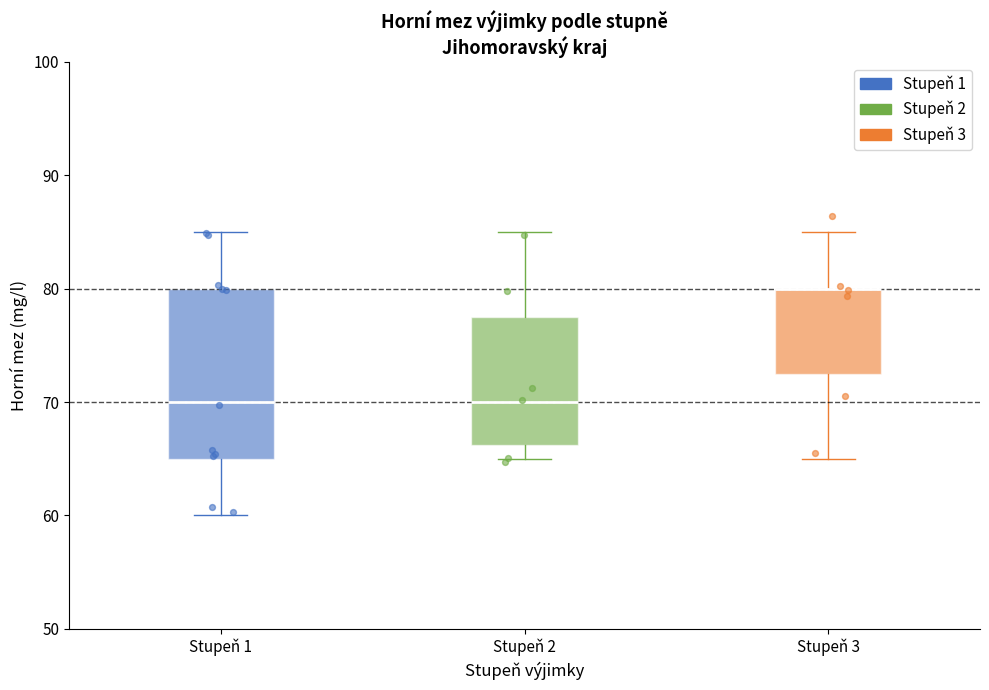

Where is the upper edge of the box for Stupeň 3 on the y-axis? The values are not printed on the chart, so give them approximately, as read against the axis.

80